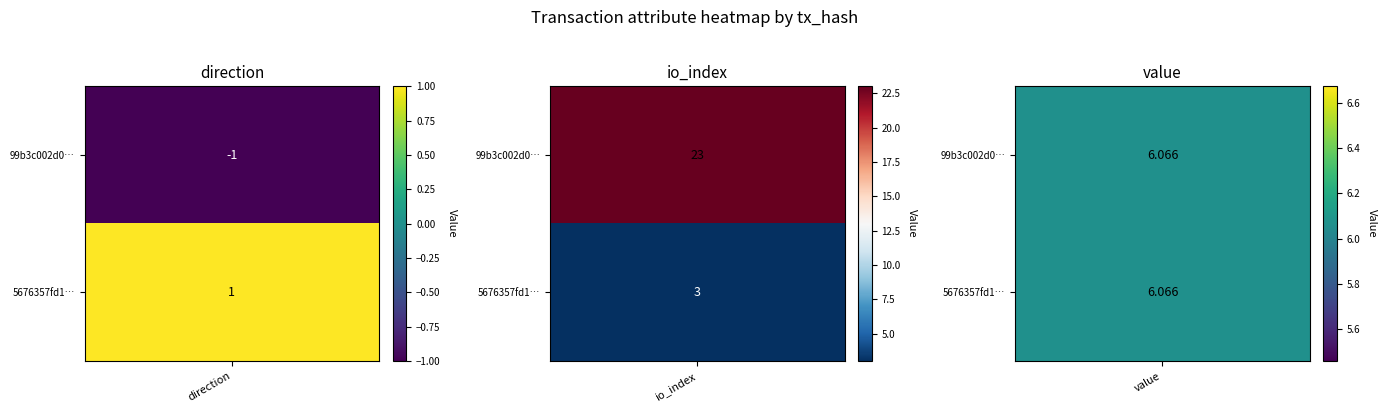

Is it true that 5676357fd1f20dd7429a80e703b21bdff85168a equals 1.0 at direction?

True